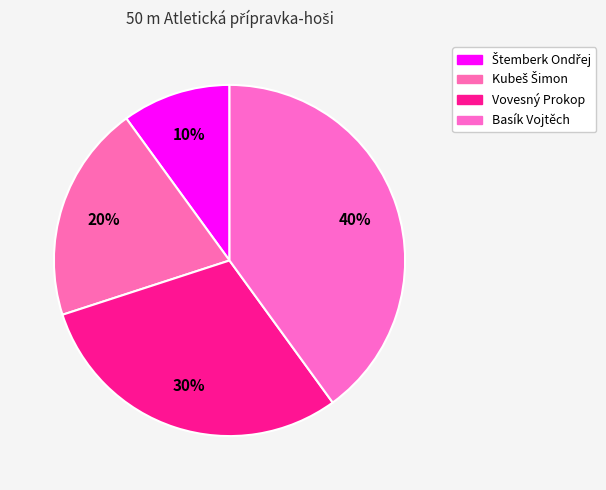

Count the number of slices in the pie.

4